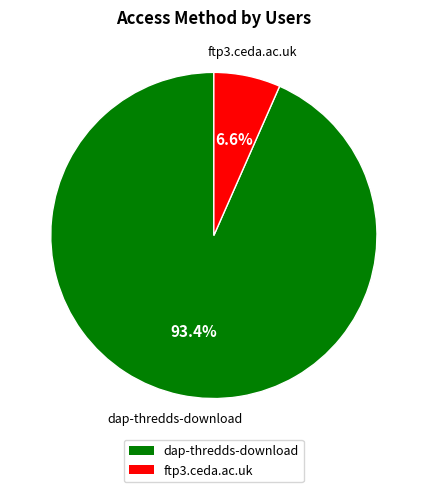

Does any single category account for the majority?

Yes